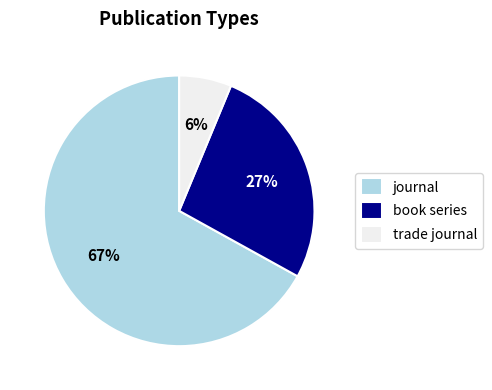

How many slices are in this pie chart?

3